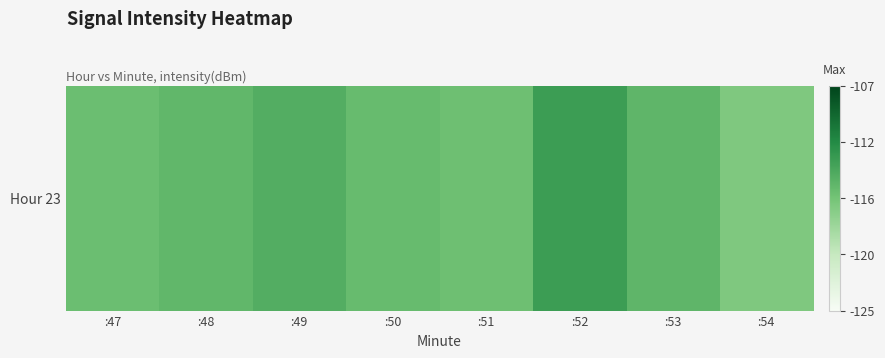

What is the change in value from :47 to :50?

+0.2